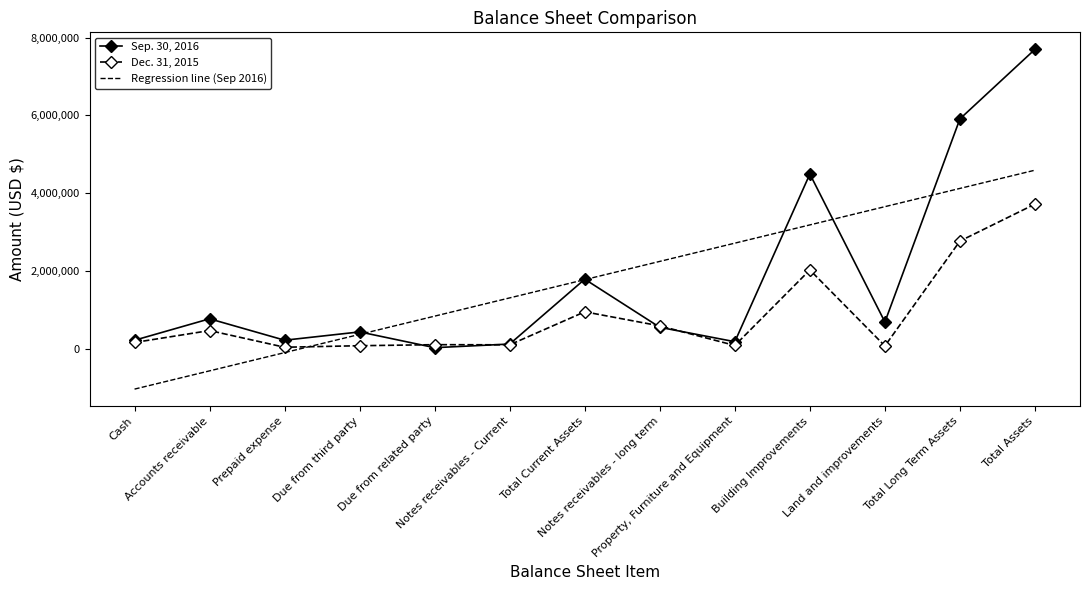

Which category has the lowest value in the Sep. 30, 2016 series?

Due from related party